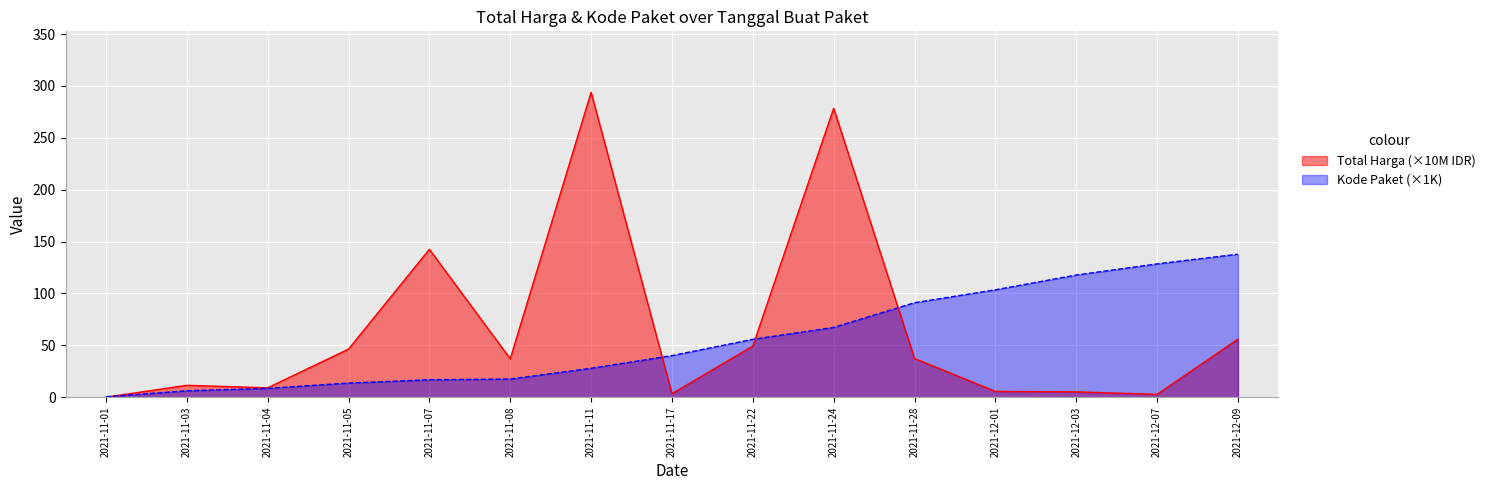

Reading left to right, what are all the values shown in this chart?

Total Harga: 2021-11-01=0.0	2021-11-03=11.5	2021-11-04=9.1	2021-11-05=46.4	2021-11-07=142.6	2021-11-08=37.1	2021-11-11=293.9	2021-11-17=3.4	2021-11-22=49.3	2021-11-24=278.6	2021-11-28=37.3	2021-12-01=5.6	2021-12-03=5.2	2021-12-07=2.7	2021-12-09=56.0
Kode Paket: 2021-11-01=0.5	2021-11-03=6.2	2021-11-04=8.5	2021-11-05=13.7	2021-11-07=16.8	2021-11-08=17.5	2021-11-11=27.9	2021-11-17=40.1	2021-11-22=55.8	2021-11-24=67.3	2021-11-28=91.1	2021-12-01=103.5	2021-12-03=117.8	2021-12-07=128.5	2021-12-09=137.9